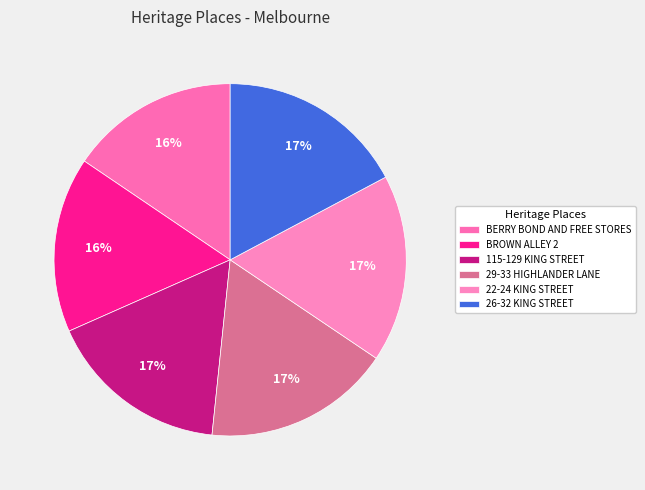

Which category has the biggest portion of the pie?

26-32 KING STREET